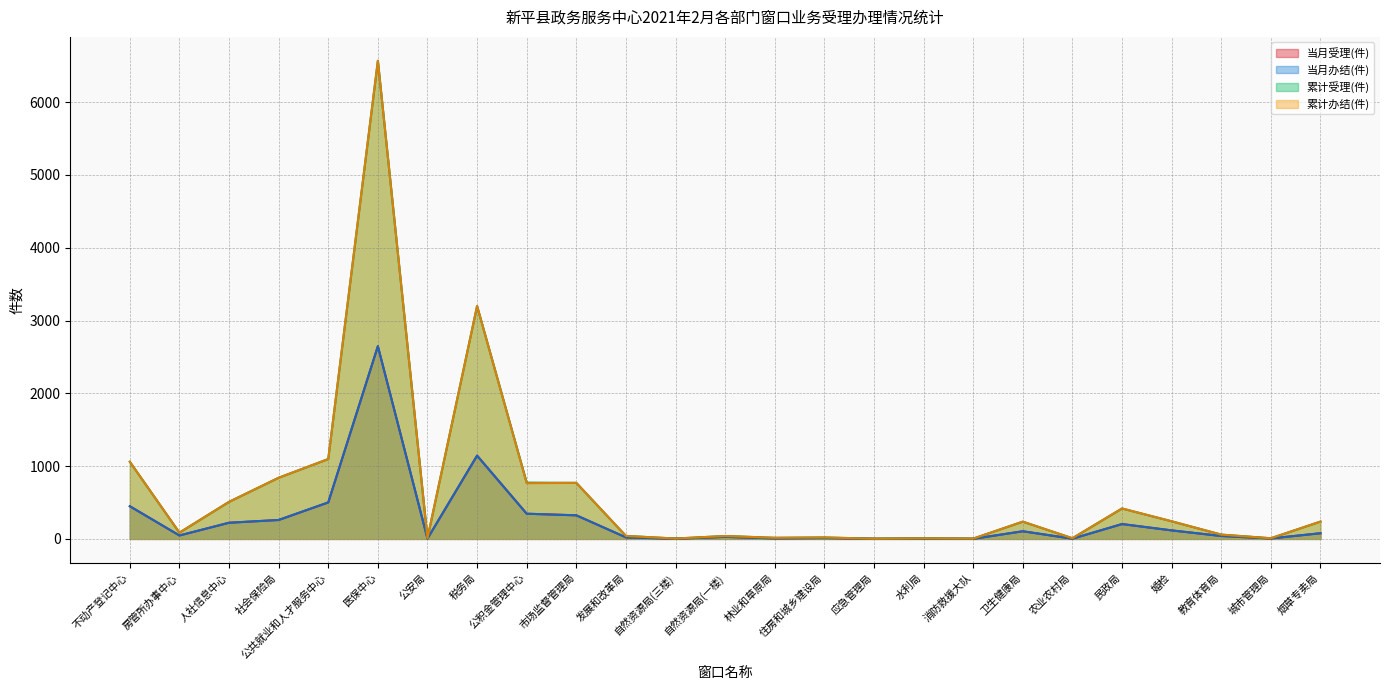

Which category has the lowest value in the 当月受理(件) series?

消防救援大队